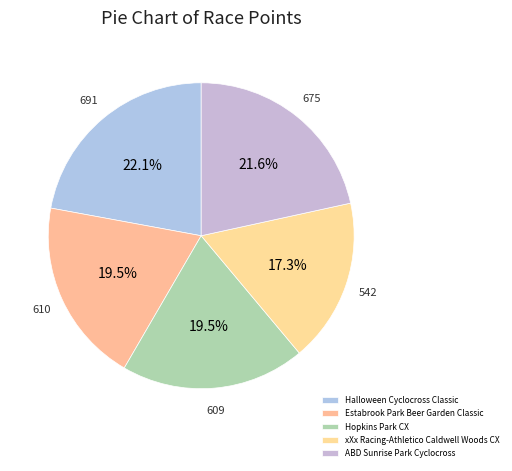

How many slices are in this pie chart?

5